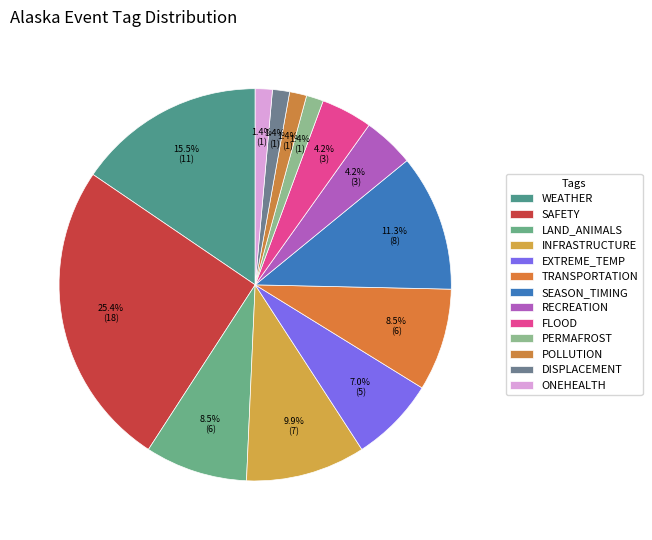

Which slice is the largest?

SAFETY